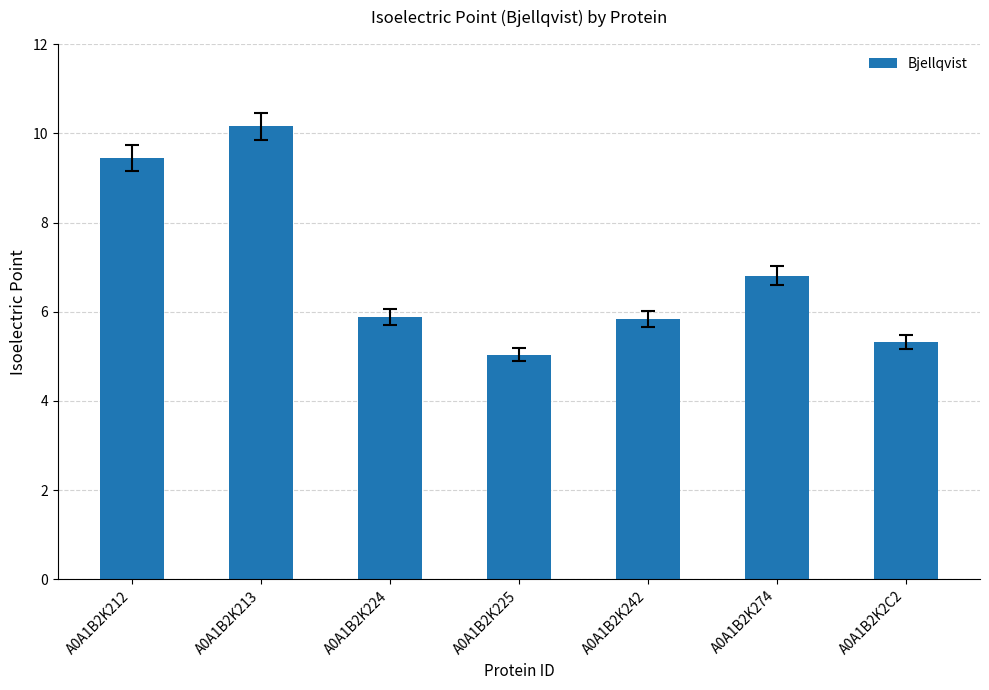

Is it true that the value at A0A1B2K212 is 9.4?

True